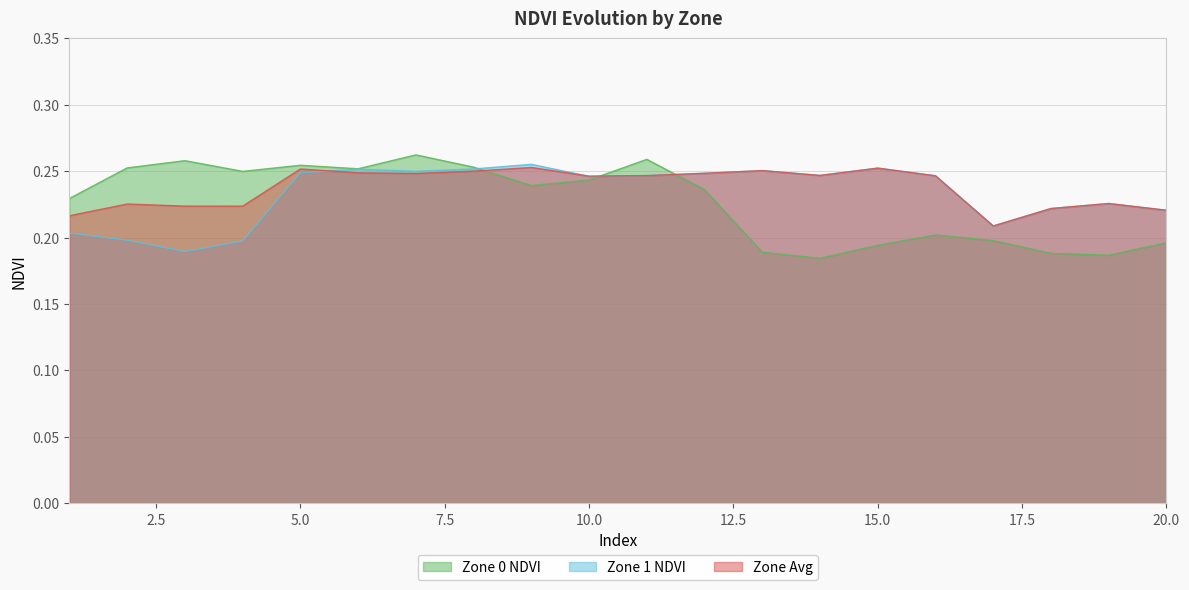

List the series in order of their peak value, lowest first.

Zone Avg, Zone 1 NDVI, Zone 0 NDVI